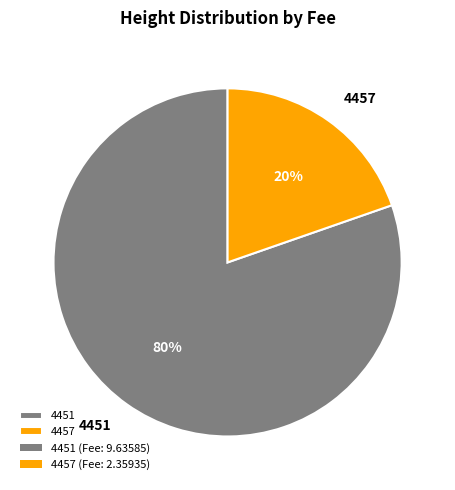

Rank the categories by value from highest to lowest.

4451, 4457